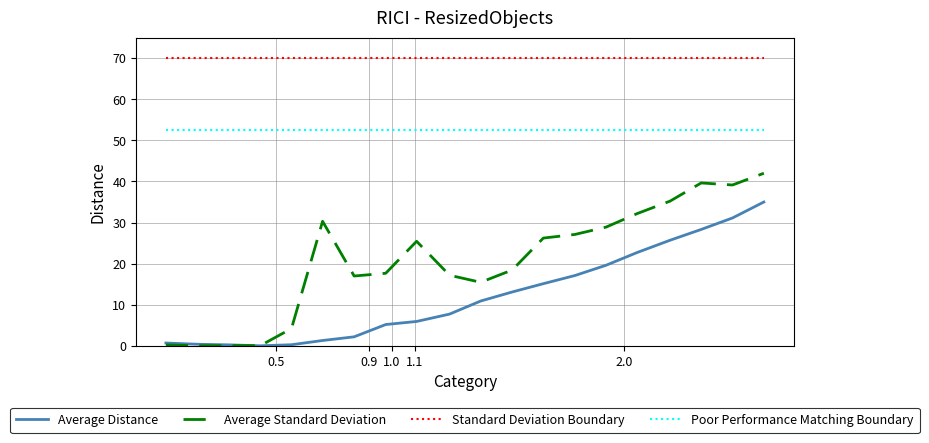

True or false: Average Standard Deviation has more than 1 points higher than both neighbors.

True